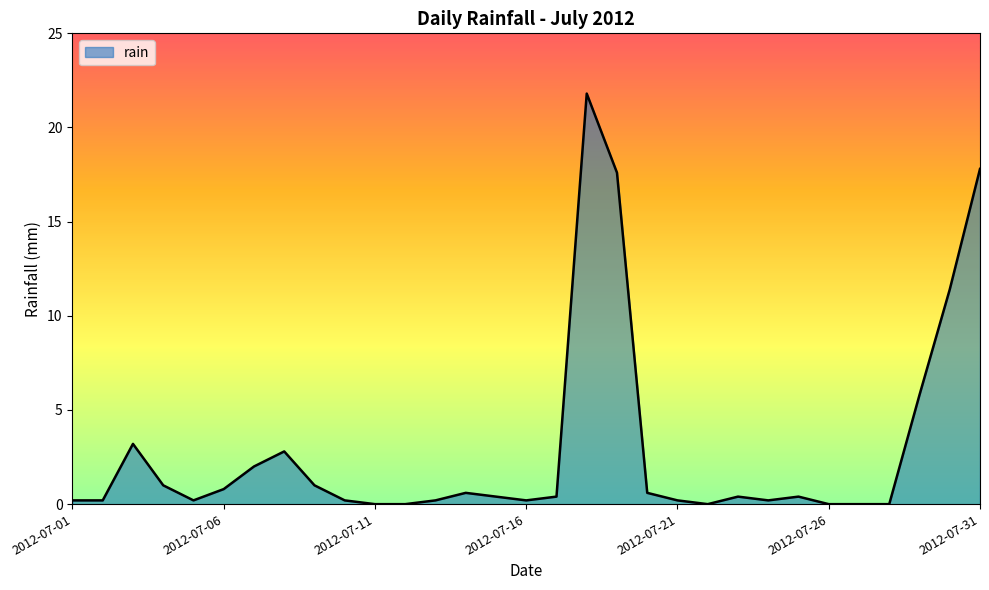

What is the difference between the maximum and minimum values?

21.8